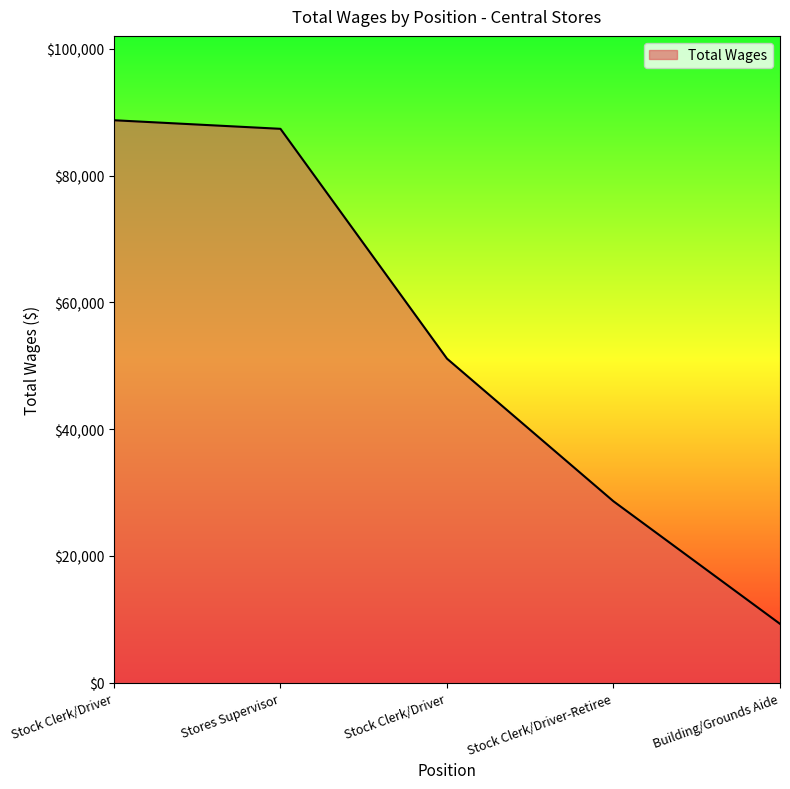

Where is the data nearest to the value 49012?

Stock Clerk/Driver